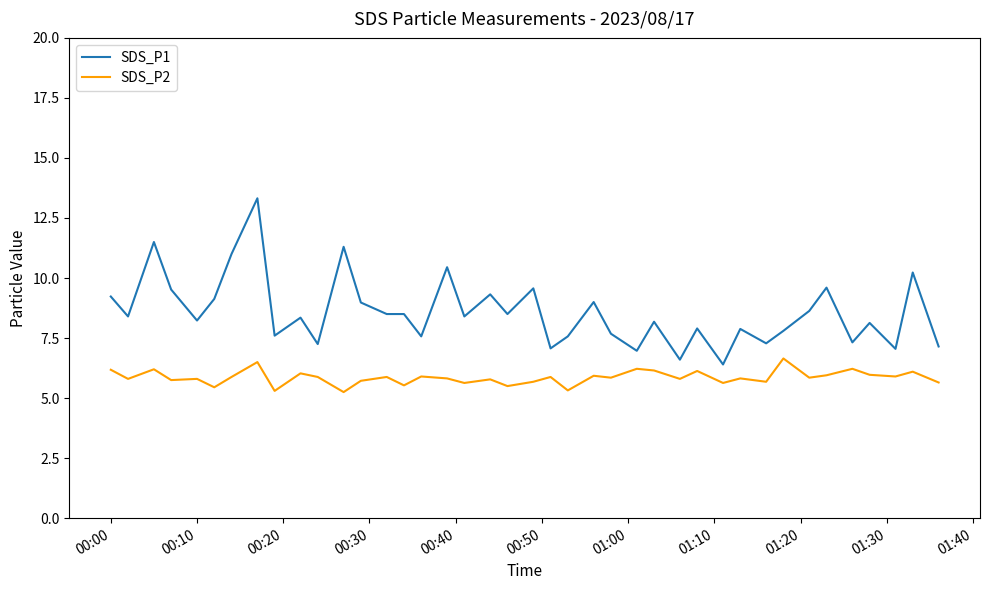

What is the average value of the SDS_P1 series?

8.6